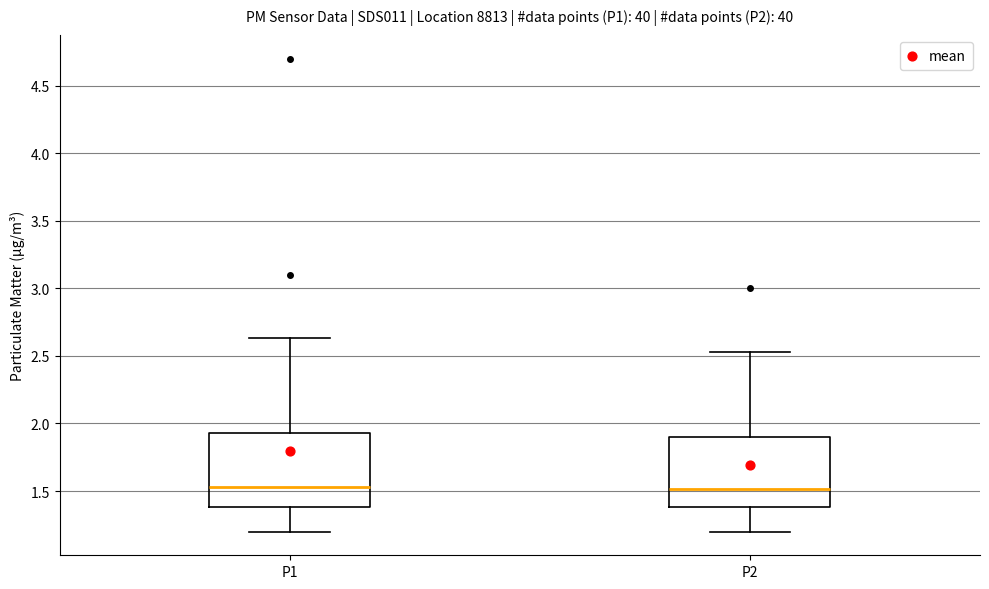

Reading left to right, read every box against the y-axis: the position of its median line, the range the box covers, and the ends of its whiskers. The values are not printed on the chart, so give them approximately, as read against the axis.

P1: median 1.55, box 1.40 to 1.95, whiskers 1.20 to 2.65
P2: median 1.50, box 1.40 to 1.90, whiskers 1.20 to 2.55